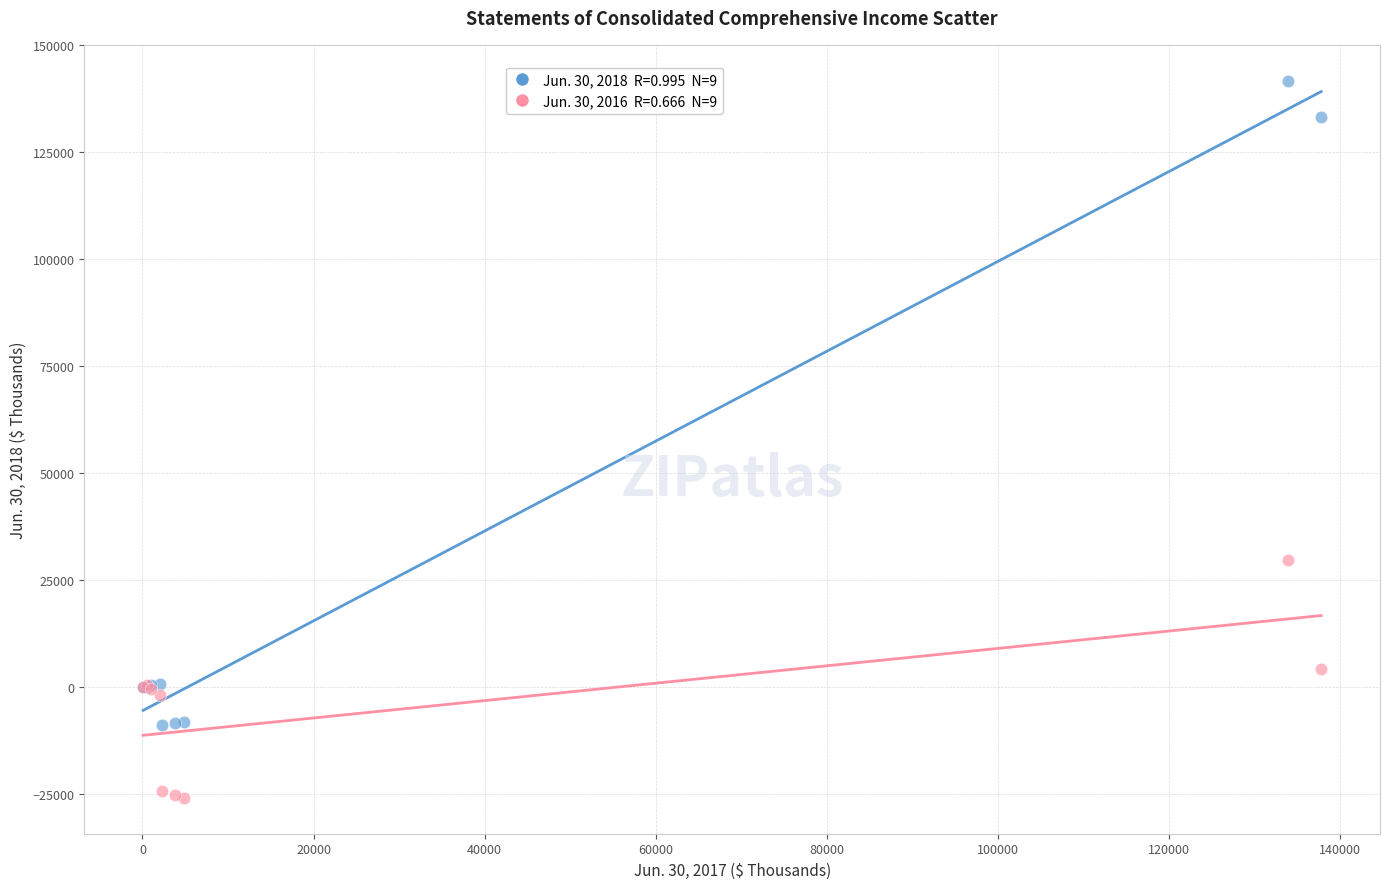

Across all series, what Y value is closest to 57826?

29577